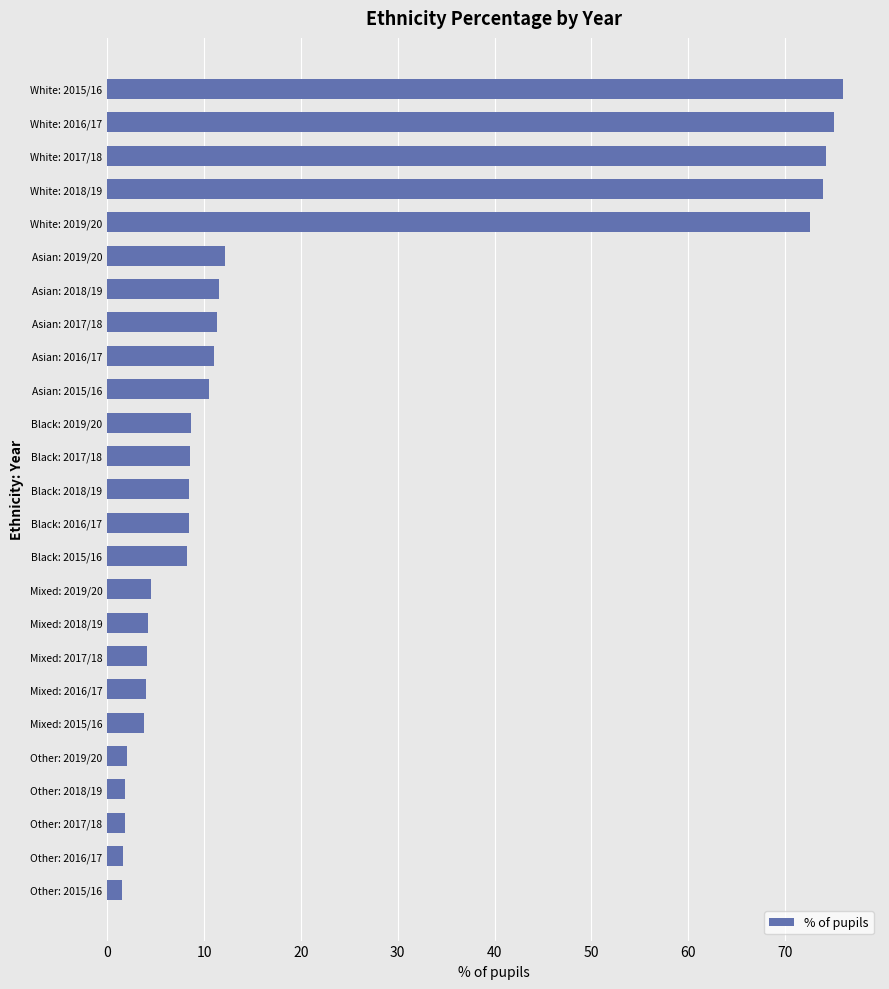

How many bars are there in total?

25